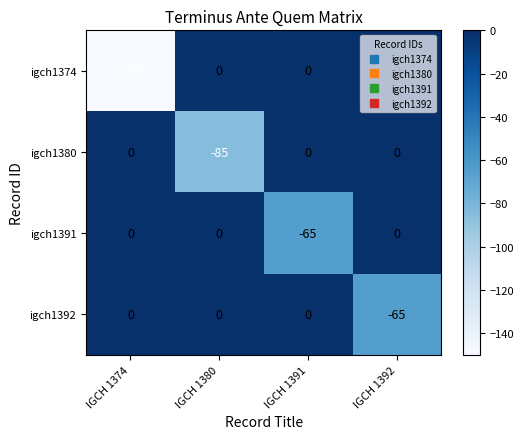

The igch1391 series shows -32 at IGCH 1380. True or false?

False